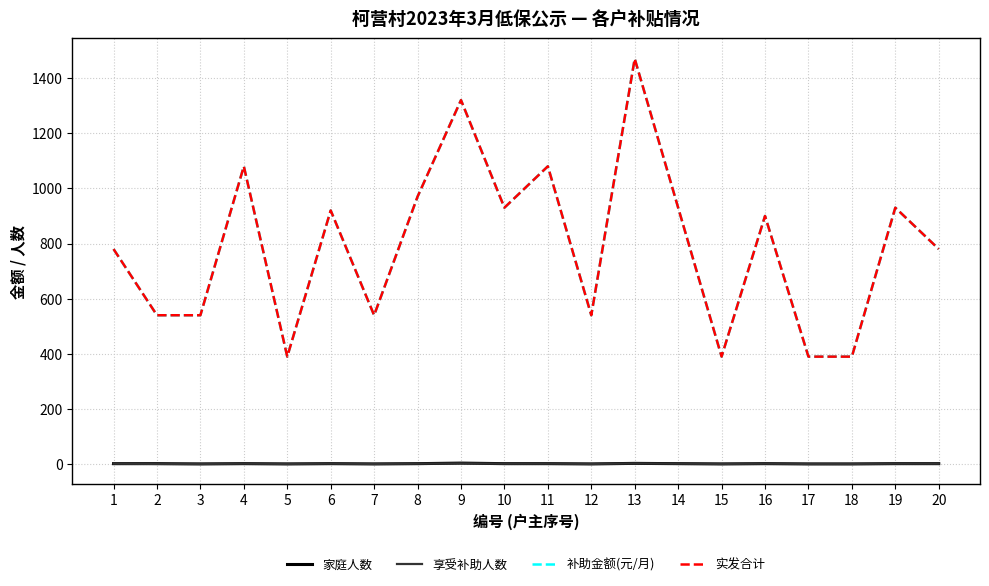

What is the maximum value shown in the chart?

1470